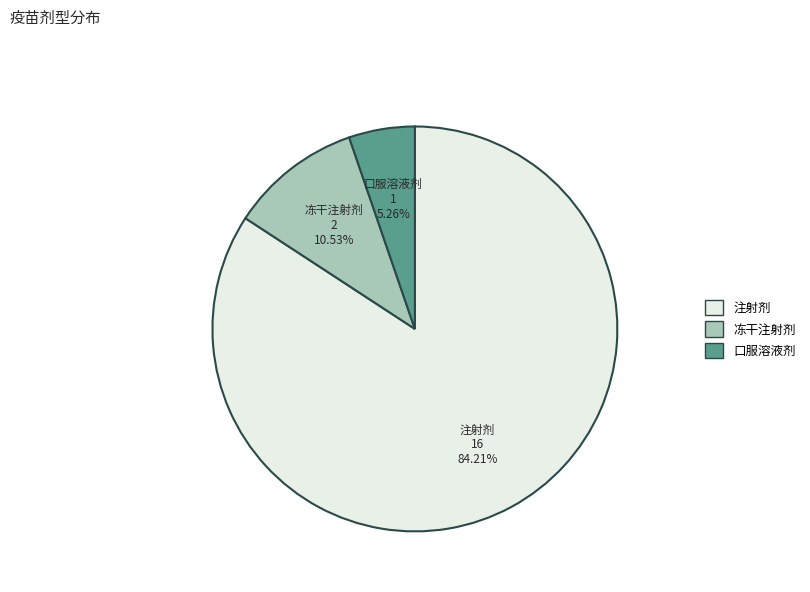

How many slices are in this pie chart?

3